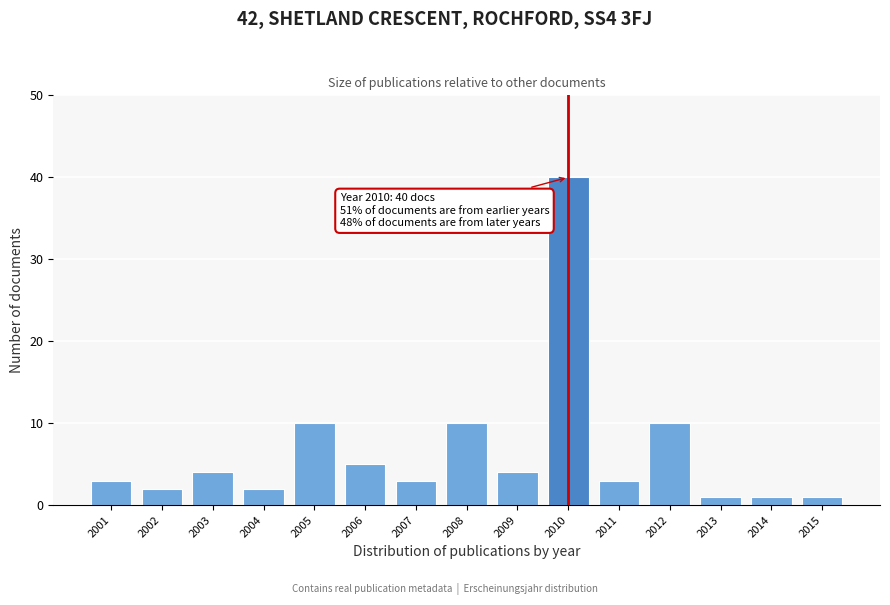

Reading left to right, what are all the values shown in this chart?

3	2	4	2	10	5	3	10	4	40	3	10	1	1	1